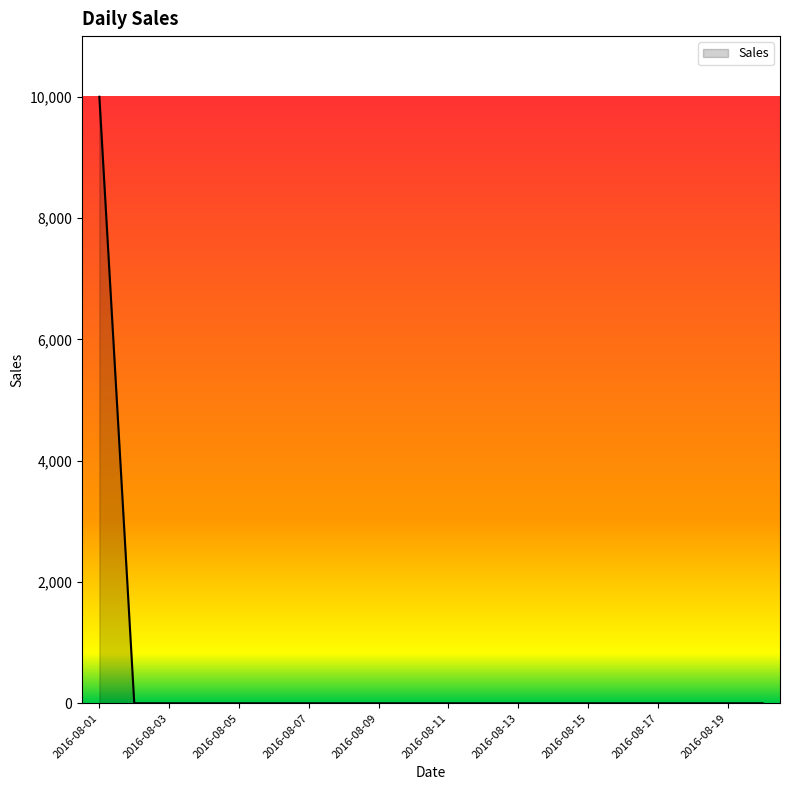

Reading left to right, extract all data points from this chart.

10000	0	0	0	0	0	0	0	0	0	0	0	0	0	0	0	0	0	0	0